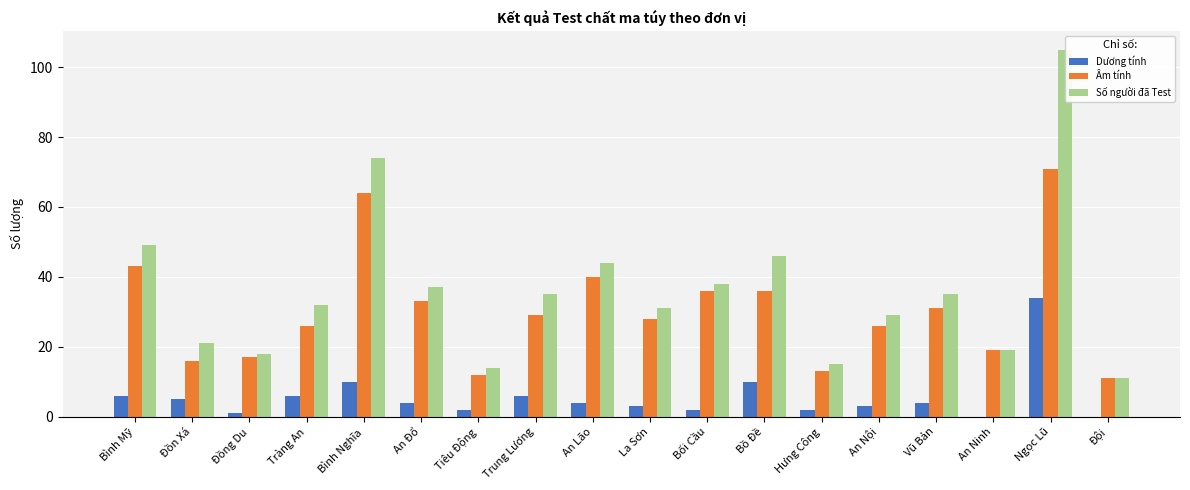

Which category has the highest value across all series?

Ngọc Lũ